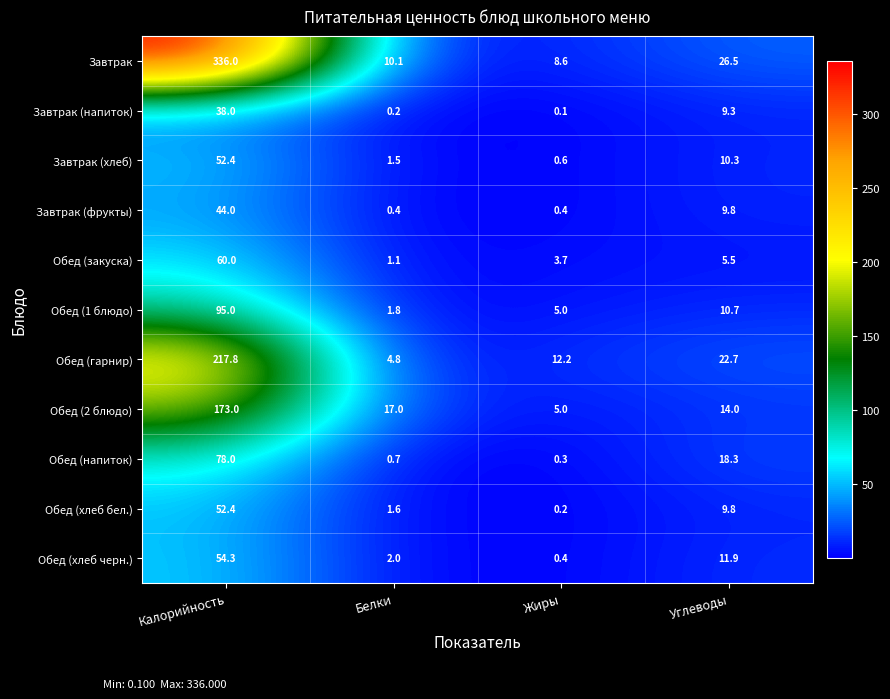

At which category does the chart reach its minimum across all series?

Жиры